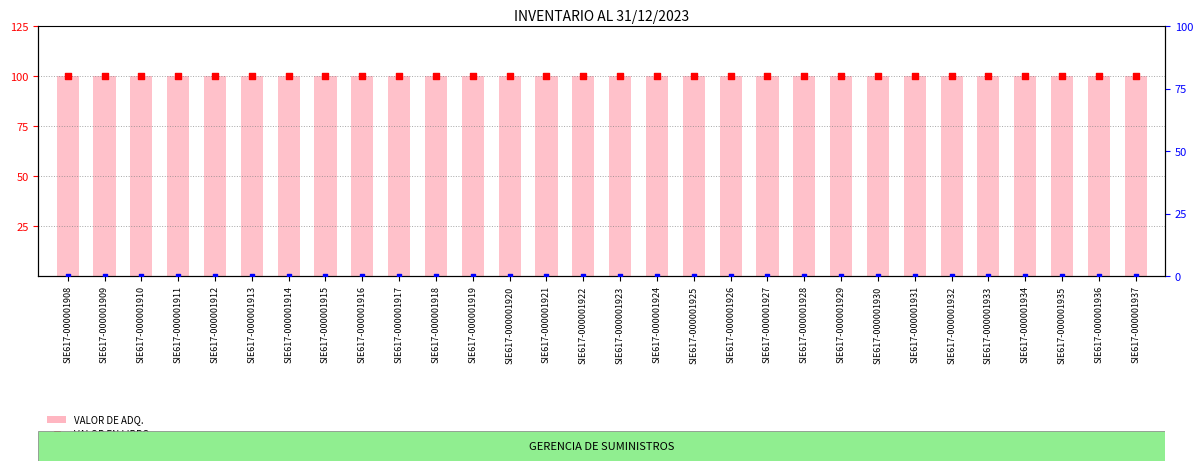

Which series reaches the maximum Y coordinate?

VALOR DE ADQ.